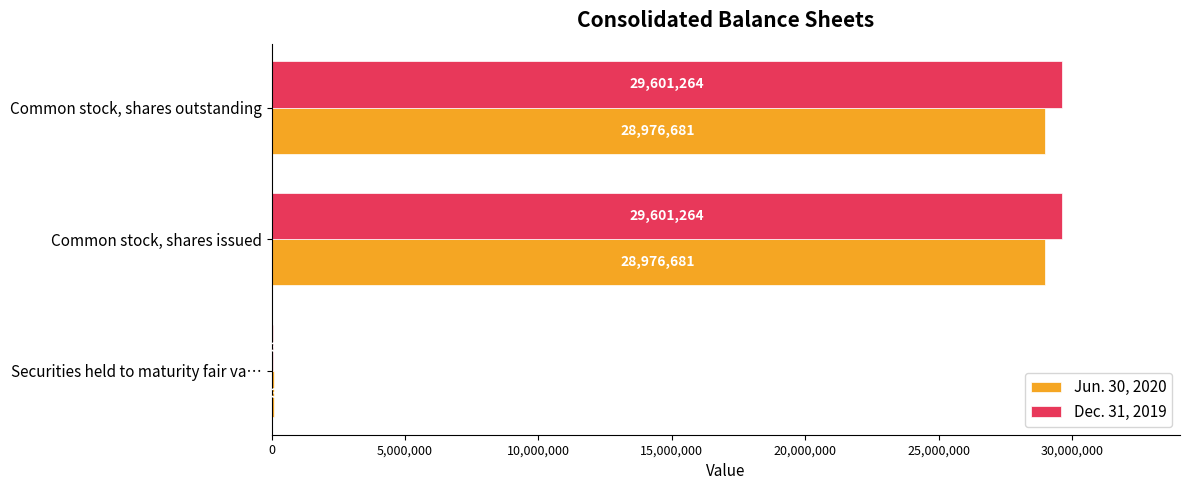

True or false: Dec. 31, 2019 has a value of 41748660 at Common stock, shares issued.

False